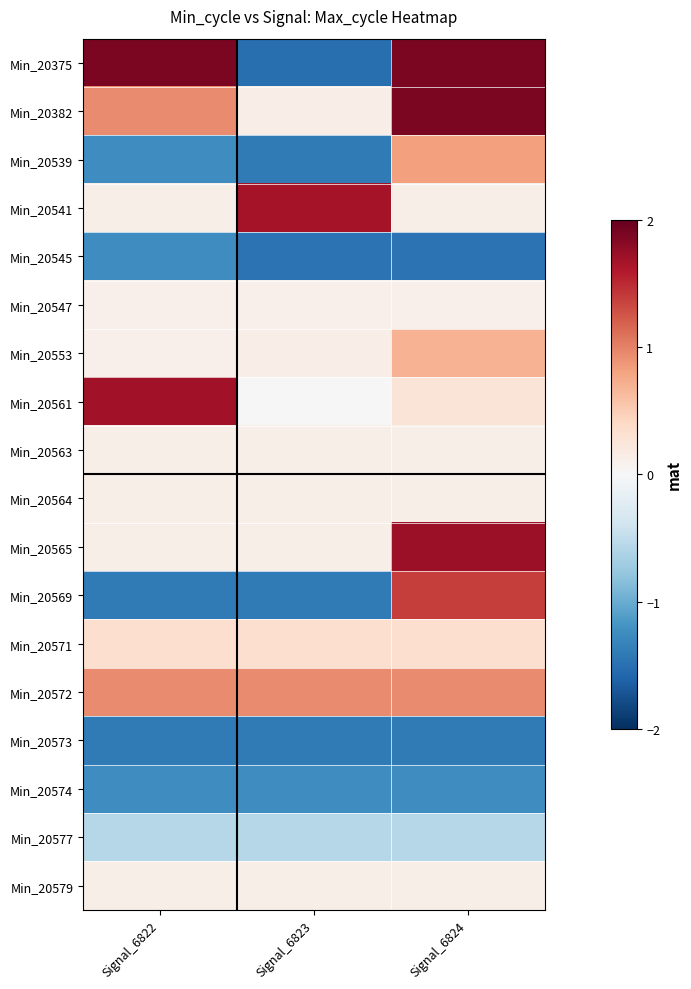

Reading right to left, extract all data points from this chart.

Min_20375: Signal_6824=1.9	Signal_6823=-1.5	Signal_6822=1.9
Min_20382: Signal_6824=1.9	Signal_6823=0.1	Signal_6822=0.9
Min_20539: Signal_6824=0.8	Signal_6823=-1.4	Signal_6822=-1.2
Min_20541: Signal_6824=0.1	Signal_6823=1.7	Signal_6822=0.1
Min_20545: Signal_6824=-1.5	Signal_6823=-1.5	Signal_6822=-1.2
Min_20547: Signal_6824=0.1	Signal_6823=0.1	Signal_6822=0.1
Min_20553: Signal_6824=0.7	Signal_6823=0.1	Signal_6822=0.1
Min_20561: Signal_6824=0.3	Signal_6823=0.0	Signal_6822=1.7
Min_20563: Signal_6824=0.1	Signal_6823=0.1	Signal_6822=0.1
Min_20564: Signal_6824=0.1	Signal_6823=0.1	Signal_6822=0.1
Min_20565: Signal_6824=1.7	Signal_6823=0.1	Signal_6822=0.1
Min_20569: Signal_6824=1.4	Signal_6823=-1.4	Signal_6822=-1.4
Min_20571: Signal_6824=0.3	Signal_6823=0.3	Signal_6822=0.3
Min_20572: Signal_6824=0.9	Signal_6823=0.9	Signal_6822=0.9
Min_20573: Signal_6824=-1.4	Signal_6823=-1.4	Signal_6822=-1.4
Min_20574: Signal_6824=-1.2	Signal_6823=-1.2	Signal_6822=-1.2
Min_20577: Signal_6824=-0.6	Signal_6823=-0.6	Signal_6822=-0.6
Min_20579: Signal_6824=0.1	Signal_6823=0.1	Signal_6822=0.1